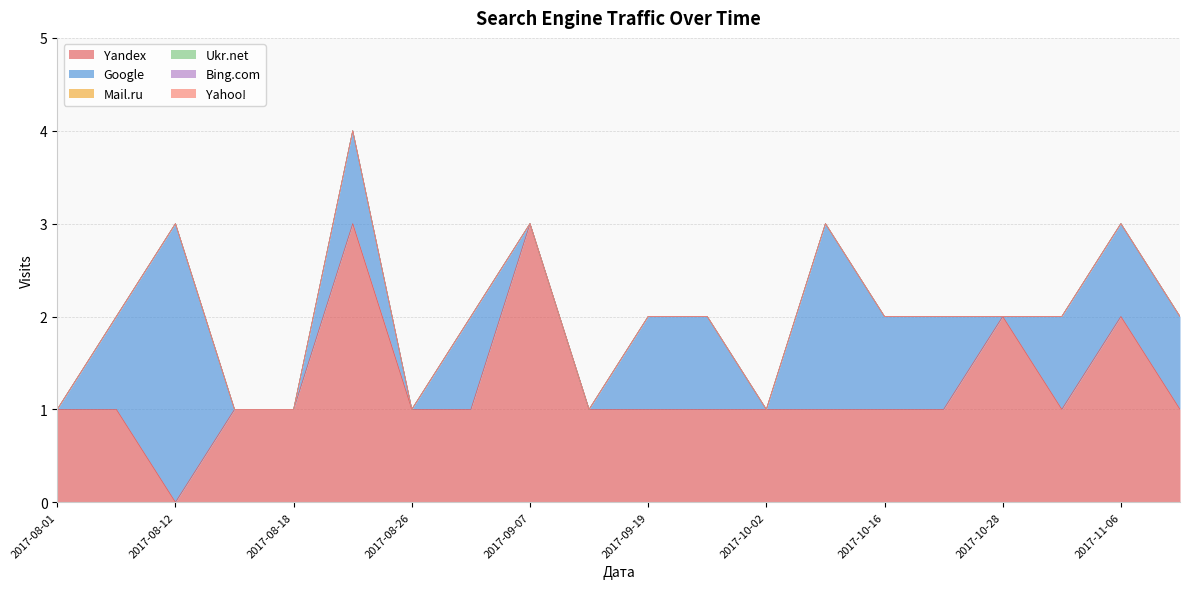

Where is Mail.ru nearest to the value 0?

2017-08-01